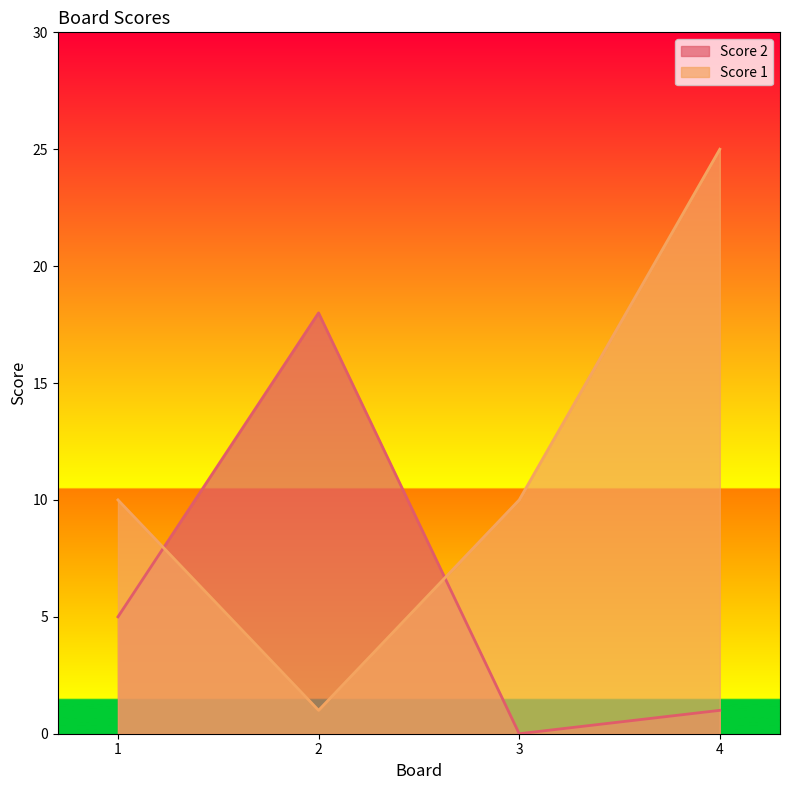

What is the value of the Score 2 point at the 2nd from the left?

18